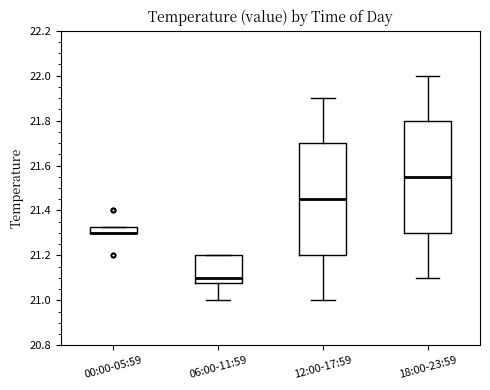

Where is the lower edge of the box for 18:00-23:59 on the y-axis? The values are not printed on the chart, so give them approximately, as read against the axis.

21.30